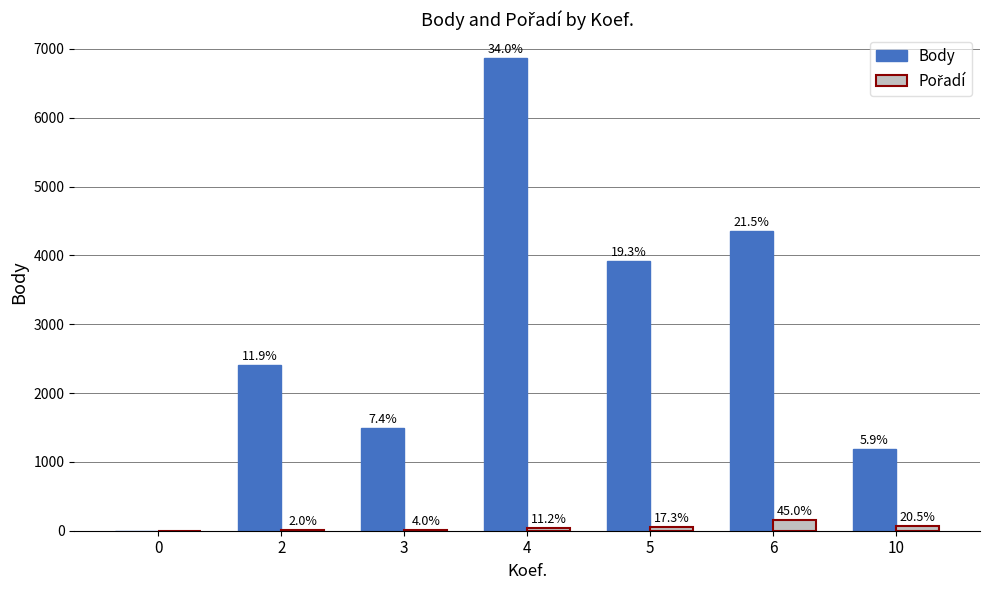

Reading left to right, what are all the values shown in this chart?

Body: 0=0	2=2404	3=1497	4=6869	5=3912	6=4349	10=1190
Pořadí: 0=0	2=7	3=14	4=39	5=60	6=156	10=71